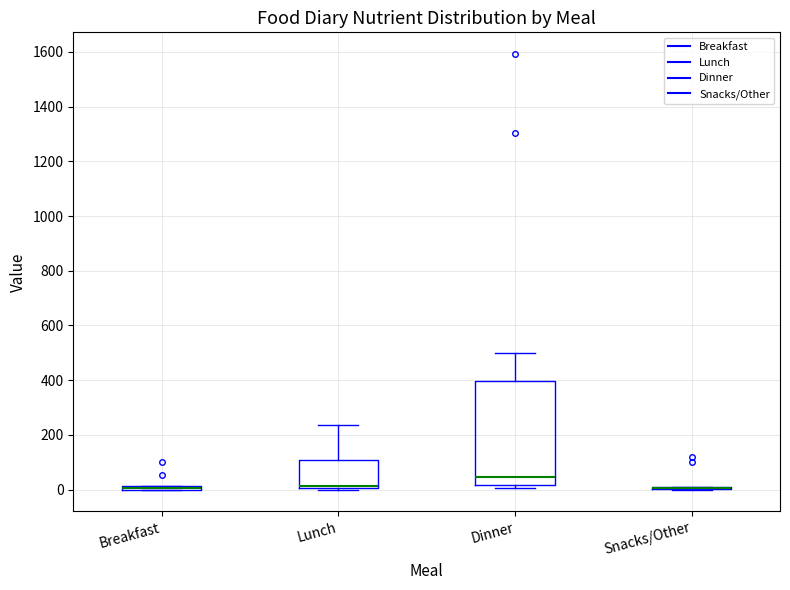

Where is the lower edge of the box for Dinner on the y-axis? The values are not printed on the chart, so give them approximately, as read against the axis.

20